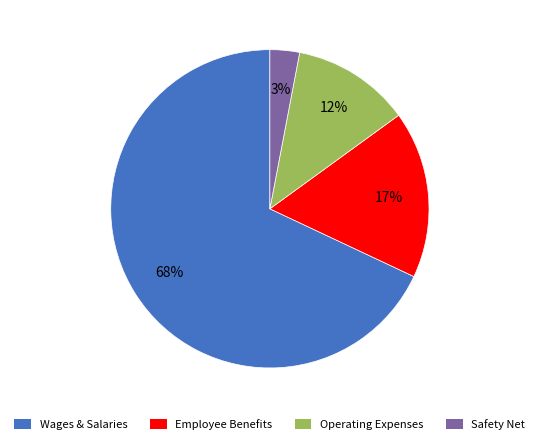

Count the number of slices in the pie.

4